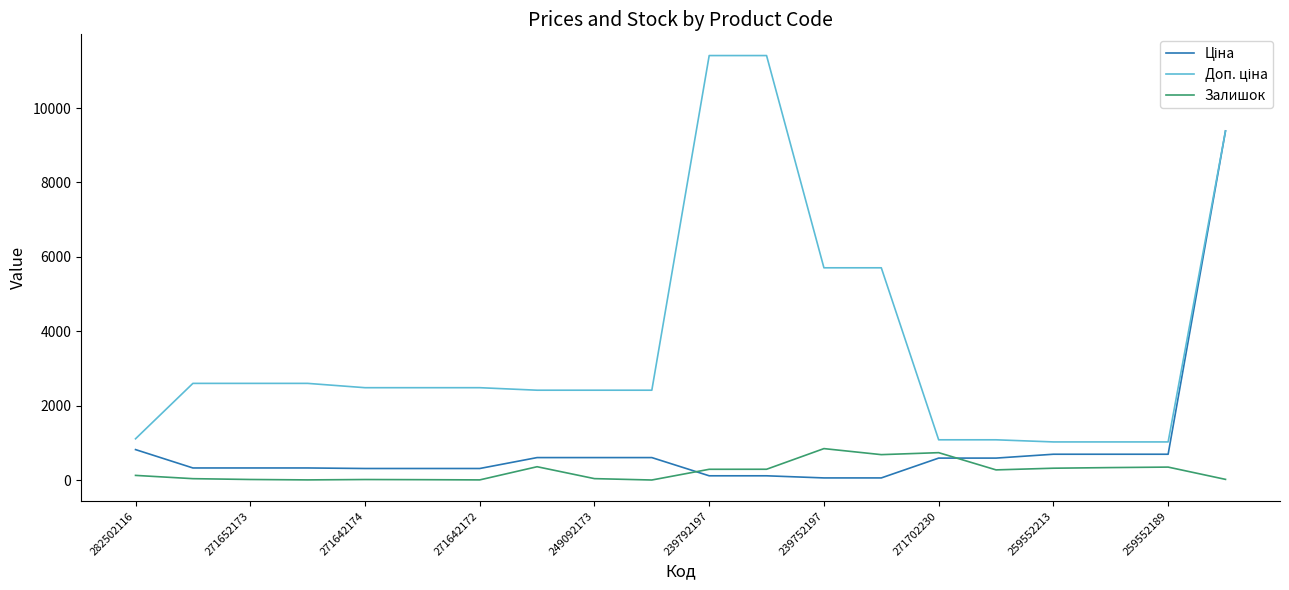

What is the greatest value displayed?

11410.0